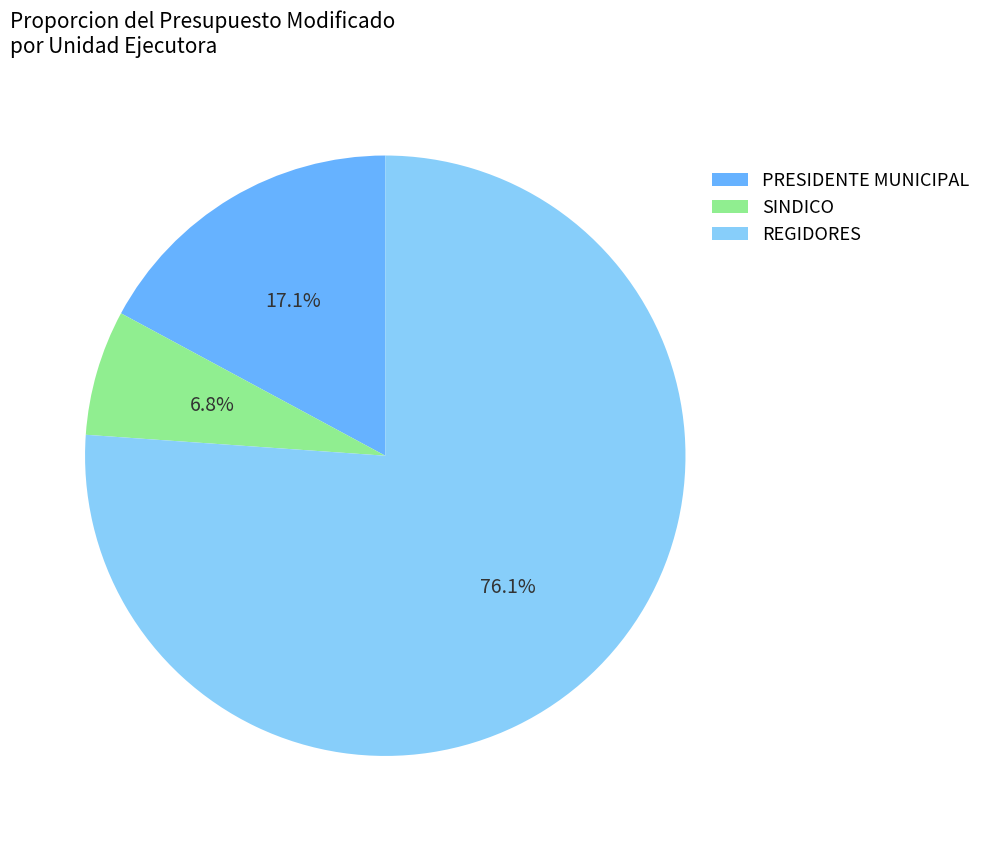

True or false: PRESIDENTE MUNICIPAL accounts for 17% of the total.

True